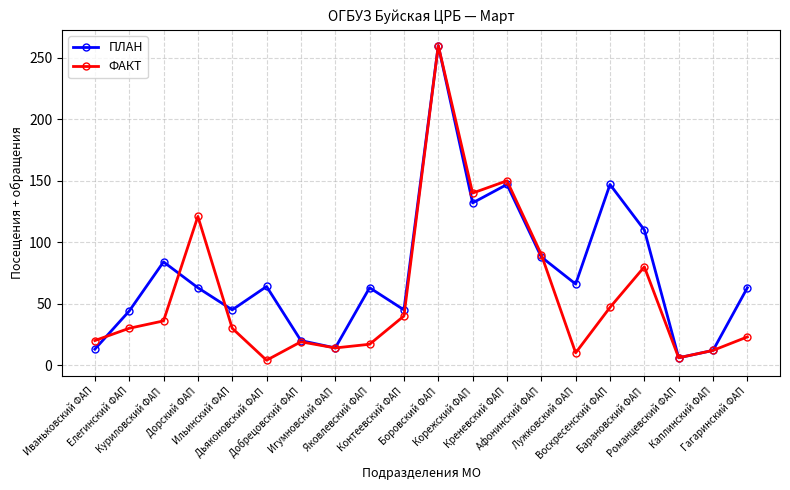

What is the average value of the ФАКТ series?

57